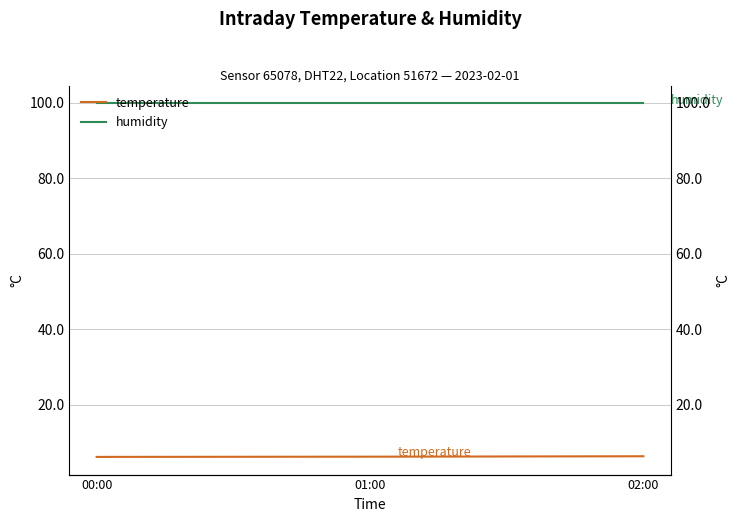

List the labels in order of humidity value, smallest first.

00:00, 01:00, 02:00